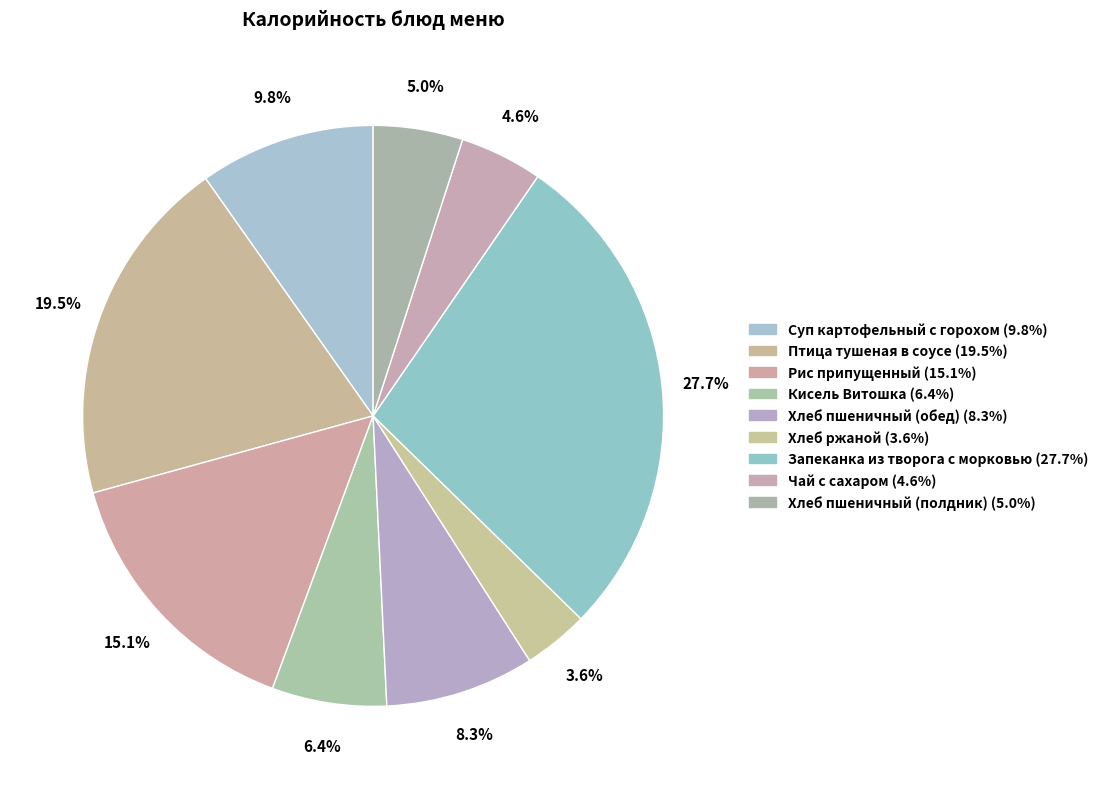

To the nearest percent, what is the combined percentage of Запеканка из творога с морковью and Рис припущенный?

43%